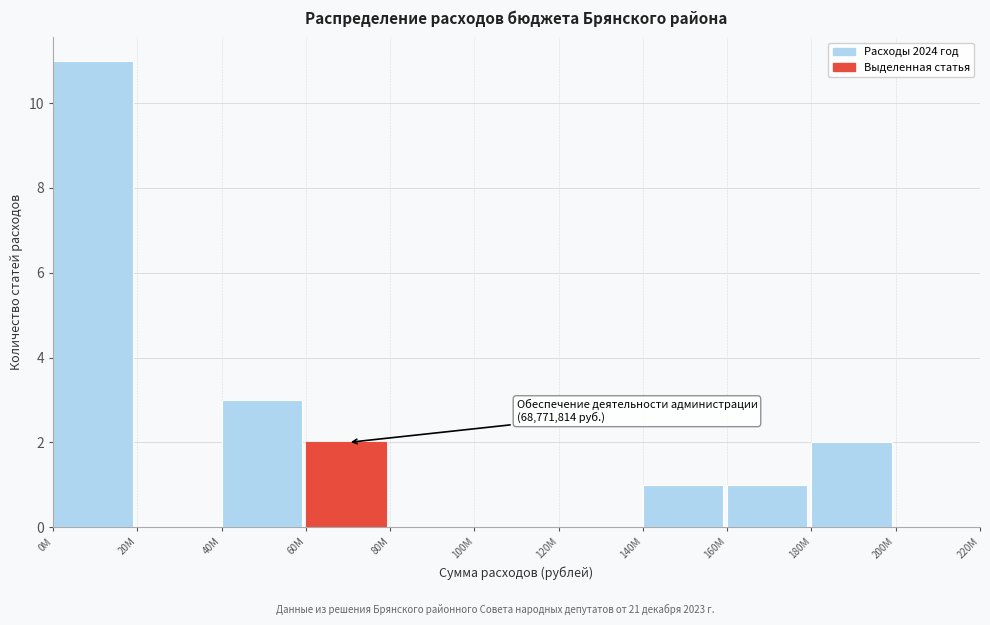

Reading right to left, transcribe all the data shown in this chart.

200M=0	180M=2	160M=1	140M=1	120M=0	100M=0	80M=0	60M=2	40M=3	20M=0	0M=11